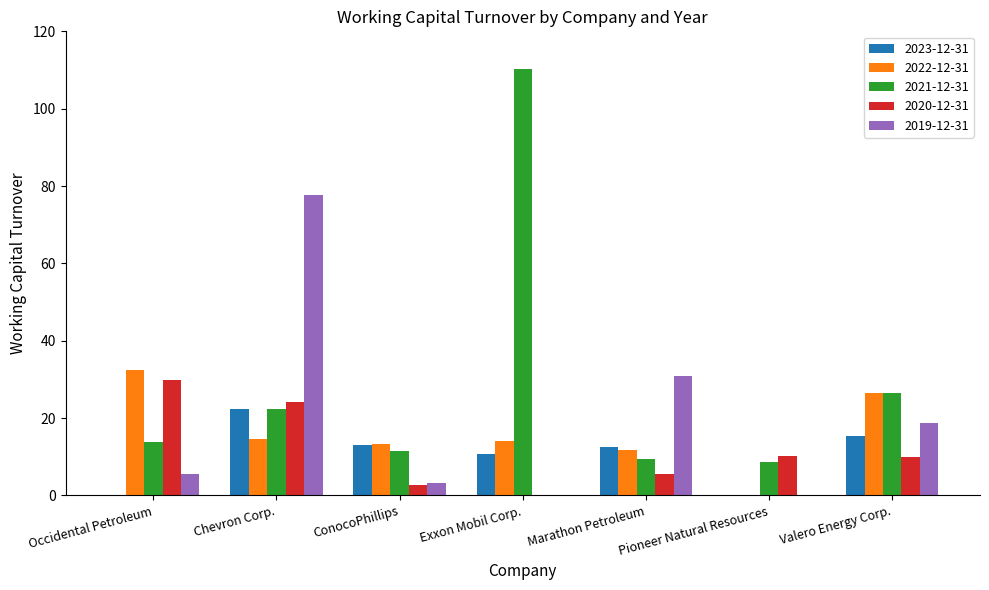

Which category has the highest value in the 2020-12-31 series?

Occidental Petroleum